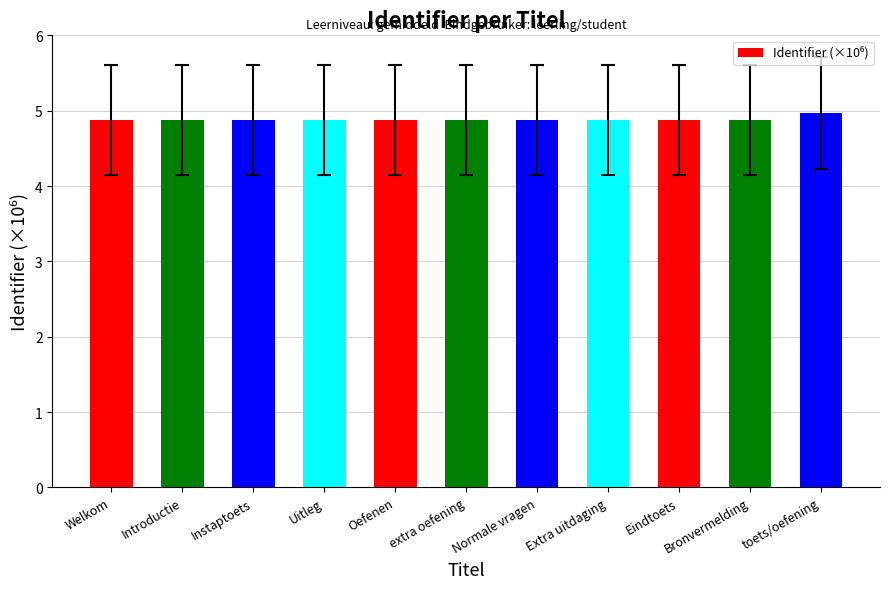

What is the maximum value shown in the chart?

5.0